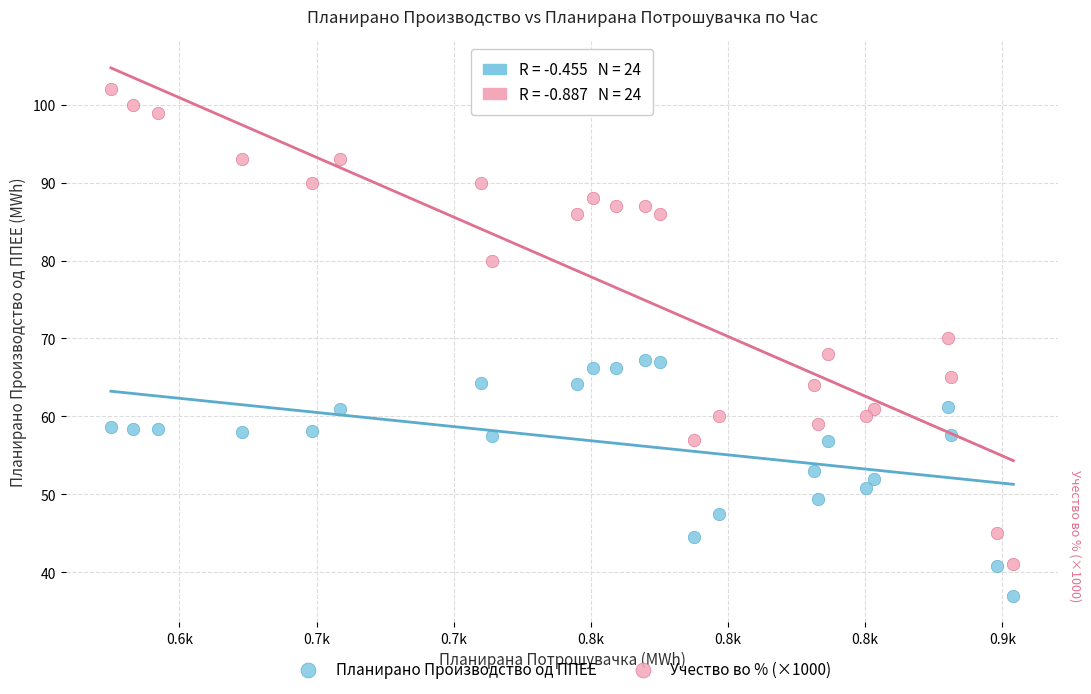

What are all the series names shown in the legend?

Планирано Производство од ППЕЕ, Учество во % (×1000)